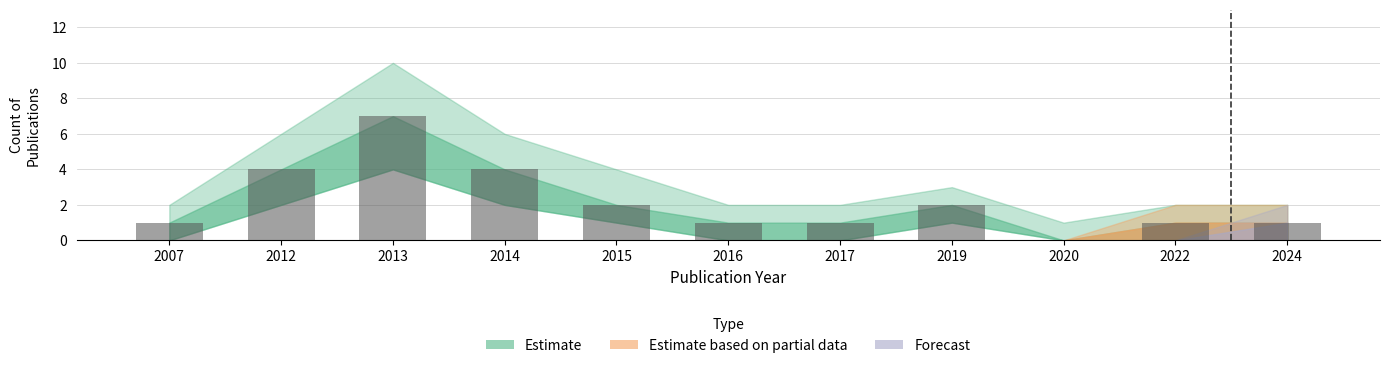

The chart shows a value of 1 at 2015. True or false?

False